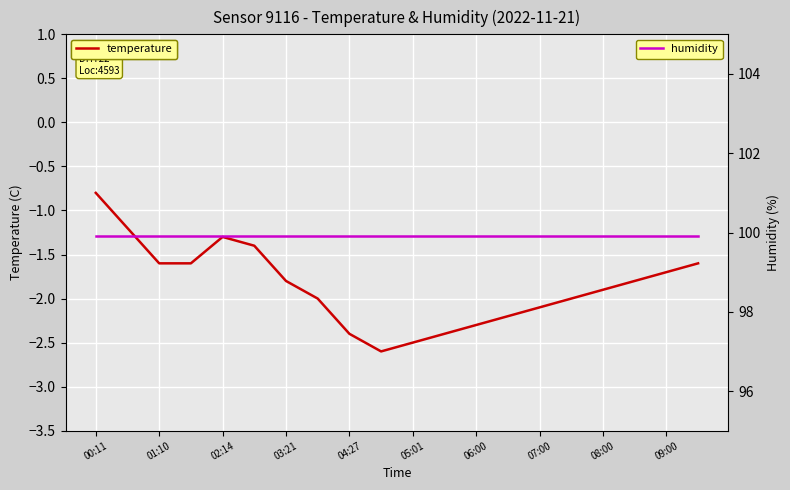

The temperature series shows -1.7 at 09:00. True or false?

True